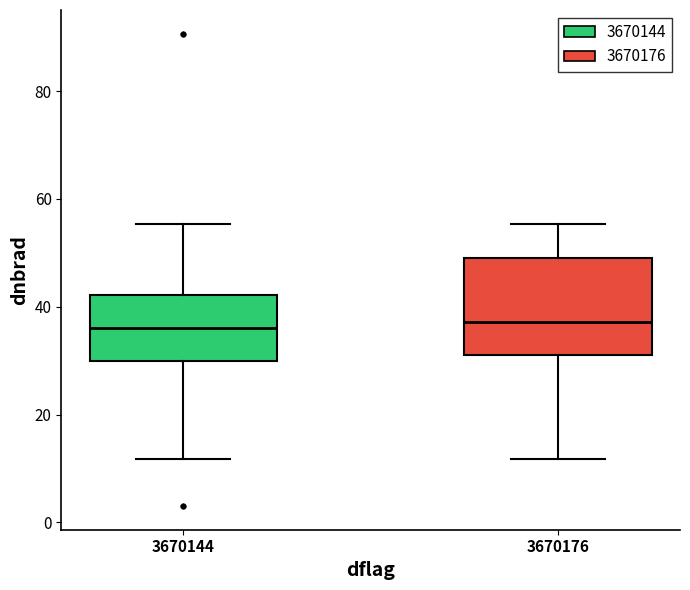

Which box is the tallest, from its lower edge to its upper edge?

3670176